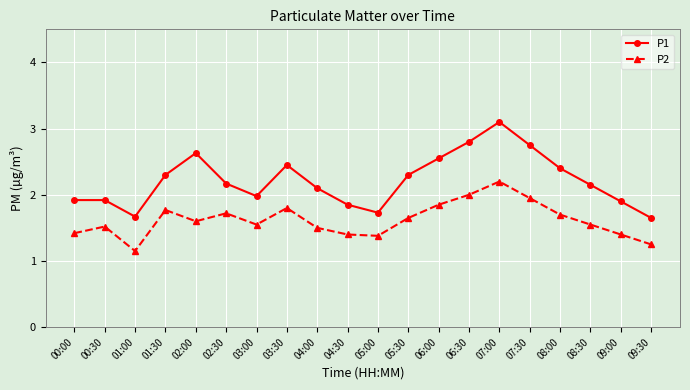

Which series changed the most between 03:30 and 07:00?

P1